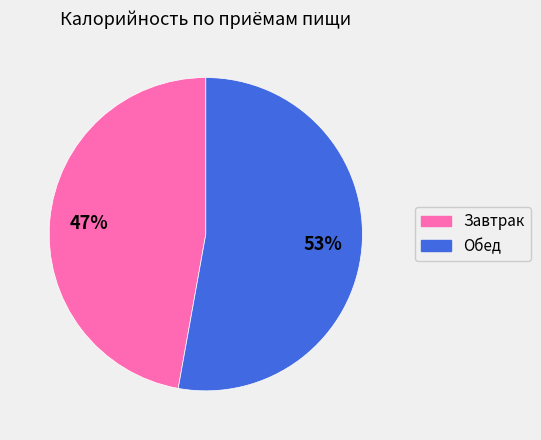

Rank the categories by value from highest to lowest.

Обед, Завтрак